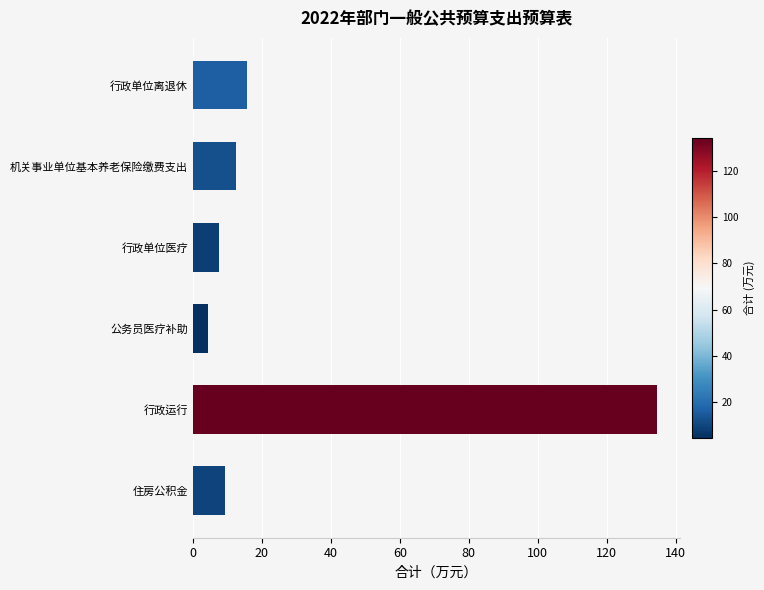

What is the sum of the values at 行政单位离退休 and 公务员医疗补助?

20.2